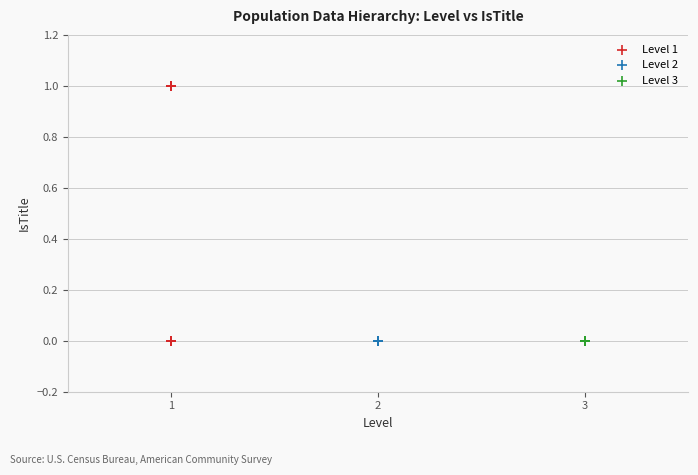

Which series contains the highest Y value?

Level 1